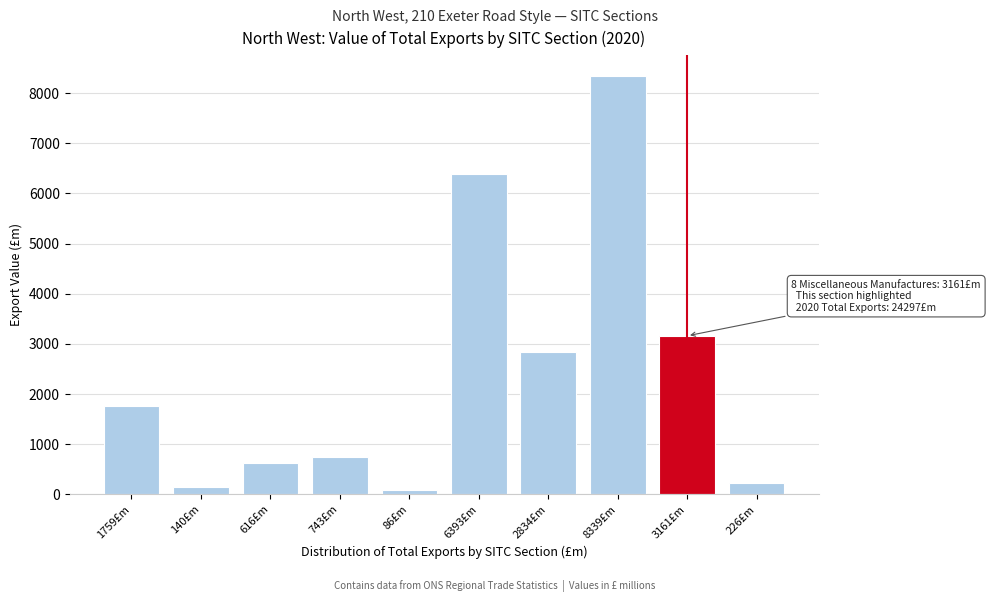

Reading right to left, transcribe all the data shown in this chart.

226£m=226	3161£m=3161	8339£m=8339	2834£m=2834	6393£m=6393	86£m=86	743£m=743	616£m=616	140£m=140	1759£m=1759